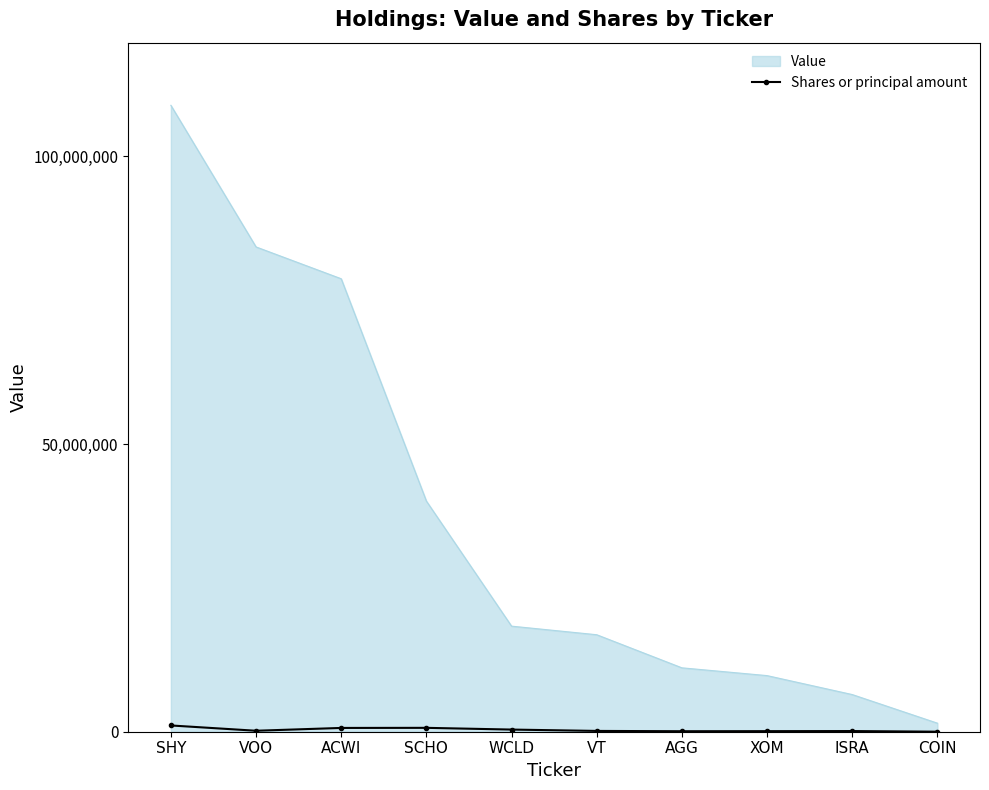

Which series has the widest spread of values?

Value